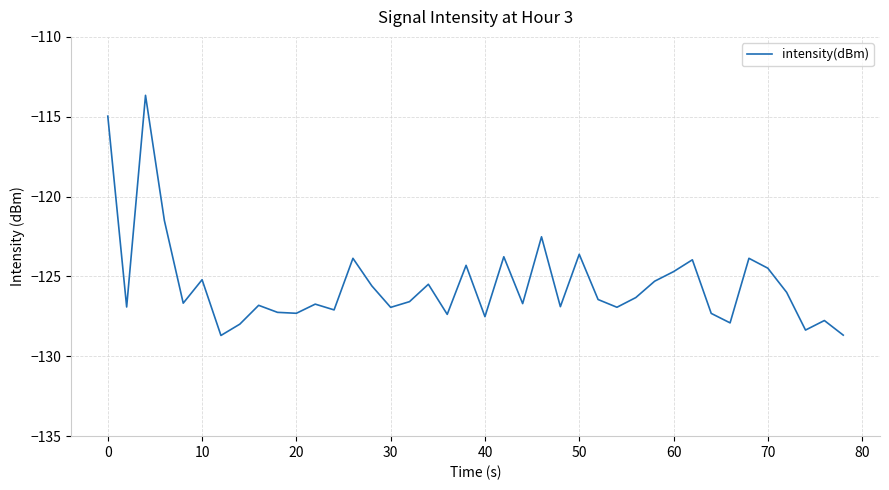

What is the average value?

-125.5